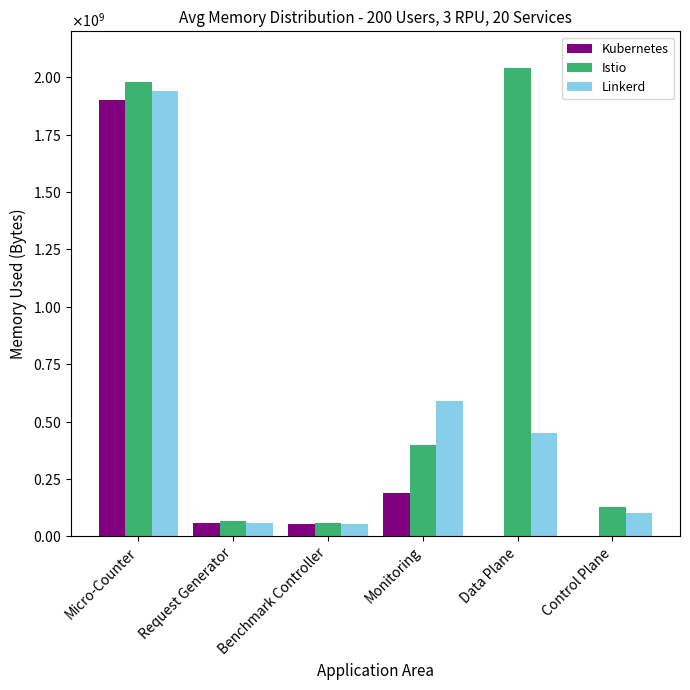

What are all the series names shown in the legend?

Kubernetes, Istio, Linkerd